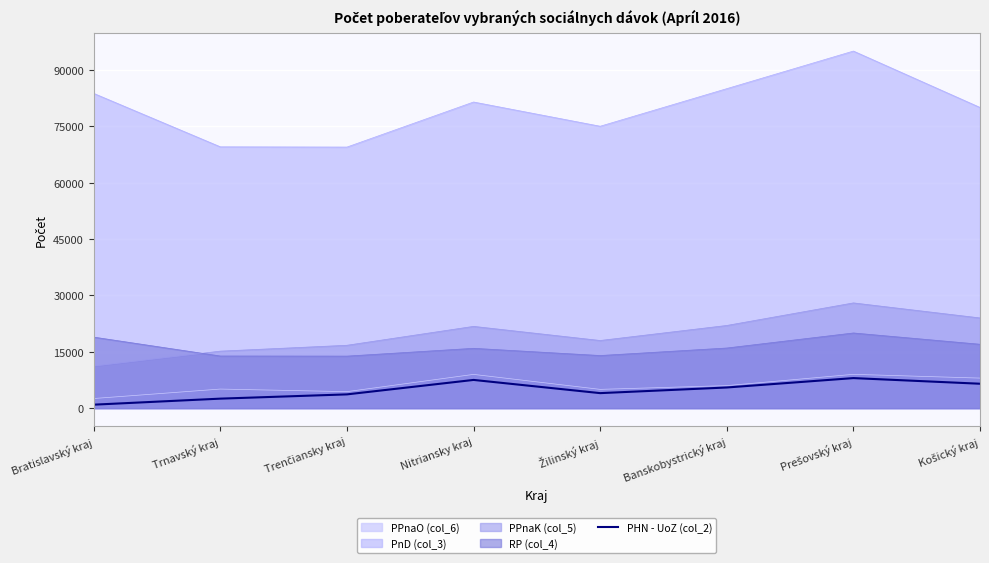

What position from the right is Trenčiansky kraj?

6